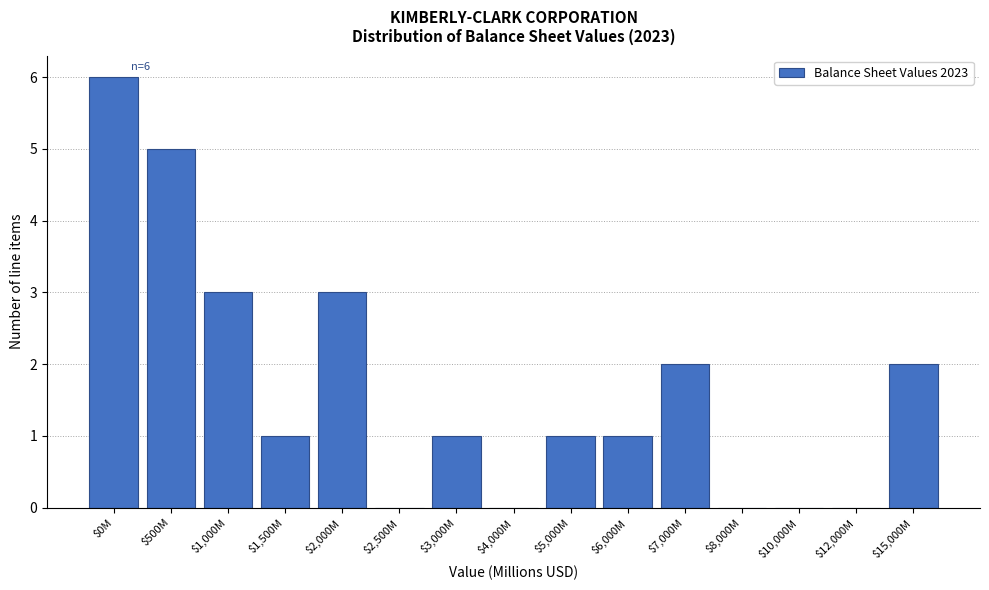

What is the sum of all values?

25